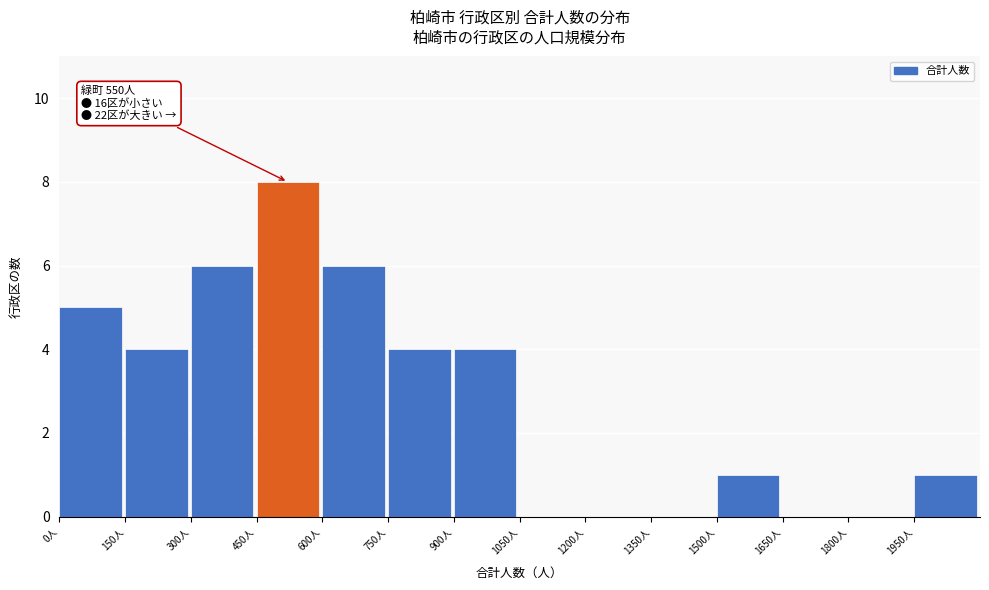

Over which range of the x-axis is the bar tallest?

450 to 600